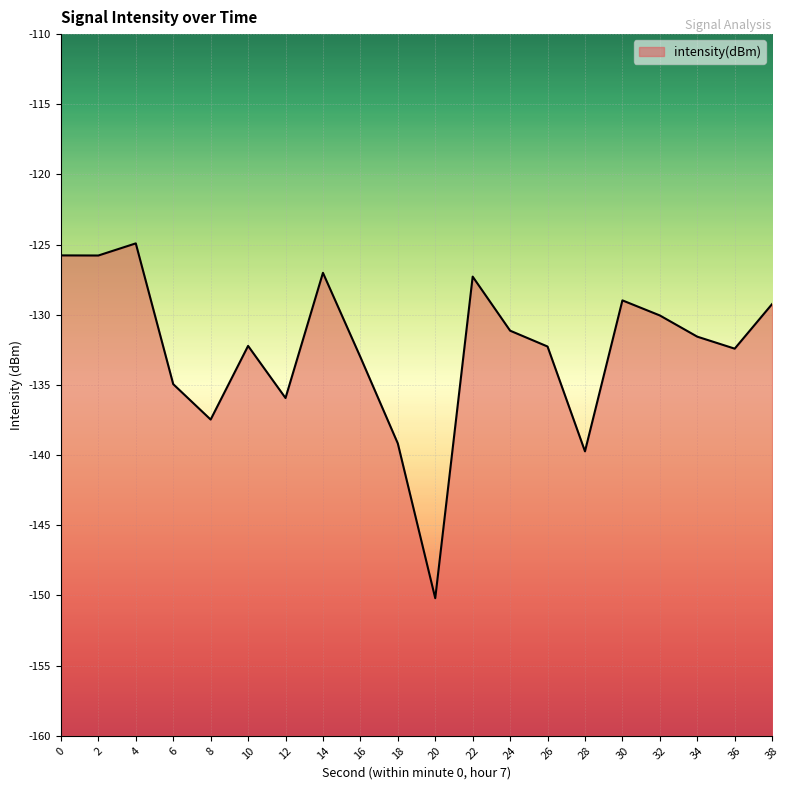

Rank the categories by value from highest to lowest.

4, 0, 2, 14, 22, 30, 38, 32, 24, 34, 10, 26, 36, 16, 6, 12, 8, 18, 28, 20